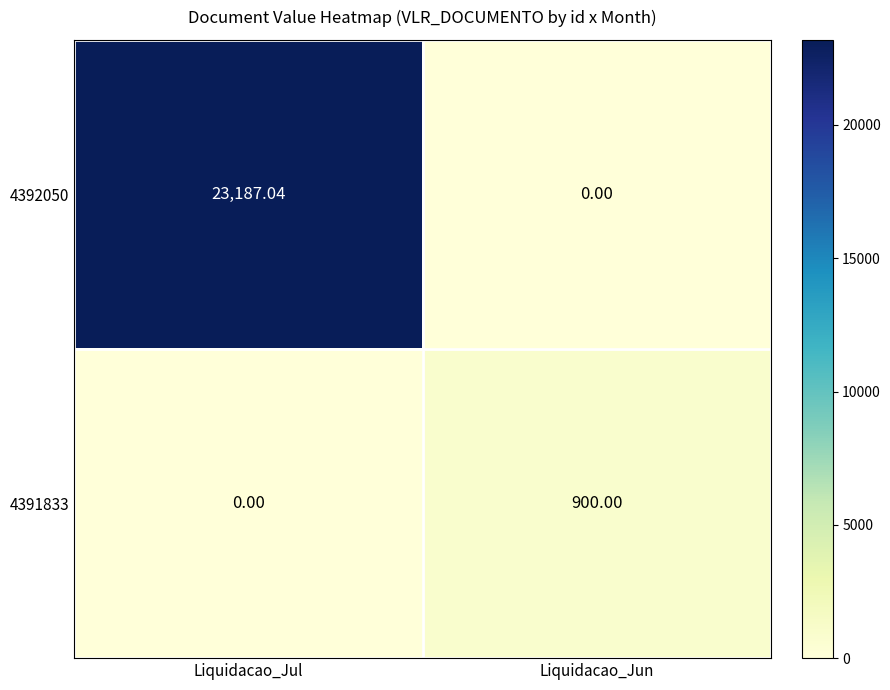

Is the value of 4392050 at Liquidacao_Jun greater than the value of 4391833 at Liquidacao_Jun?

No